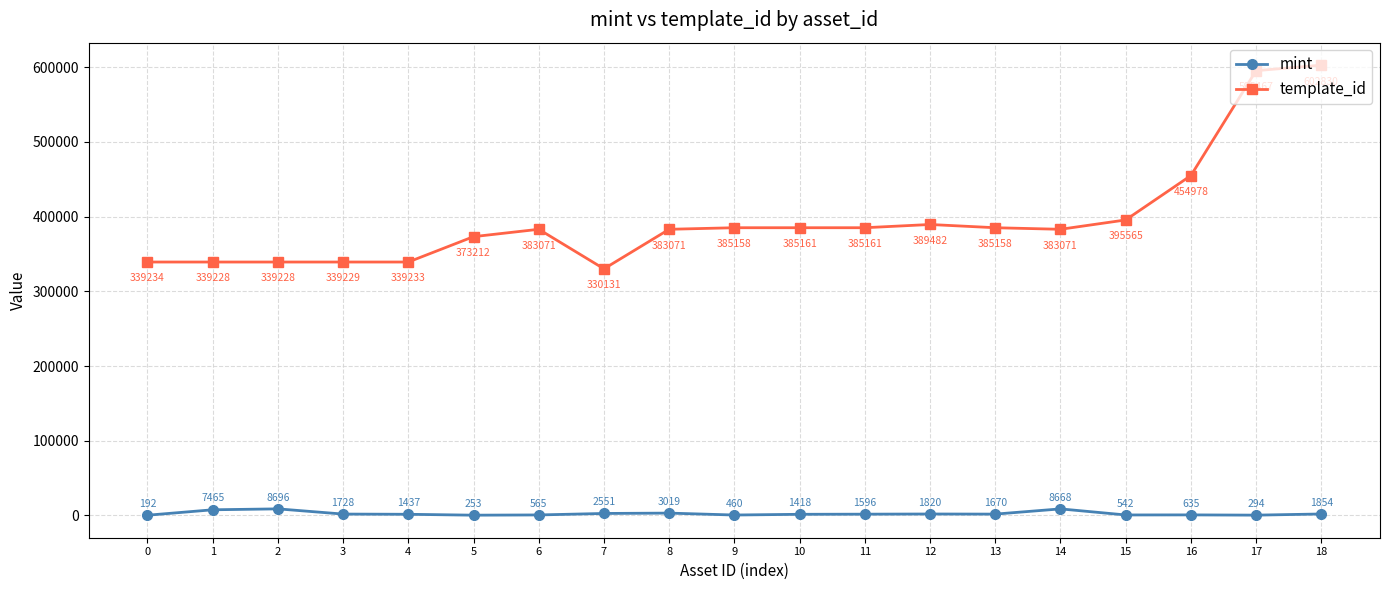

What is the sum of the mint values at 18 and 13?

3524